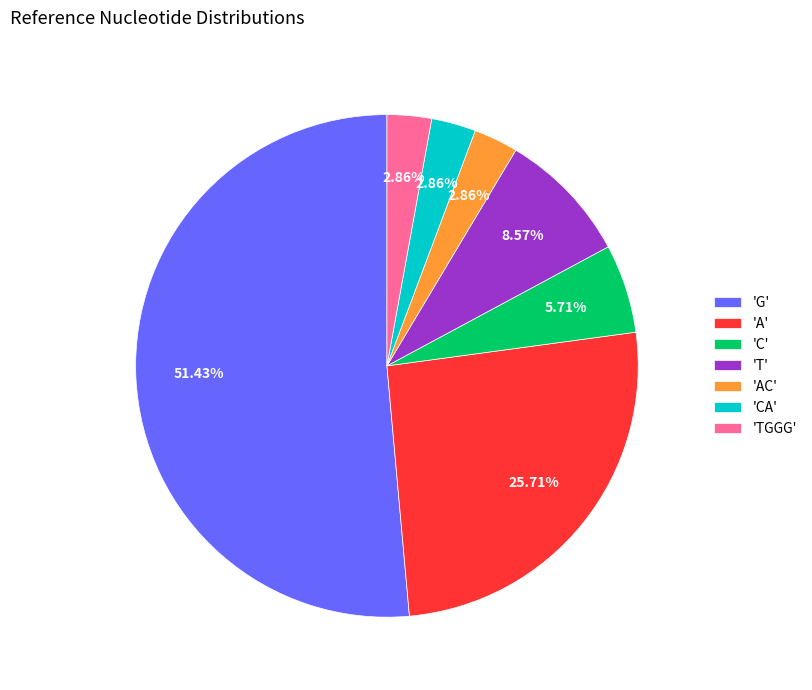

To the nearest percent, what is the difference between the largest and smallest slice percentages?

49%